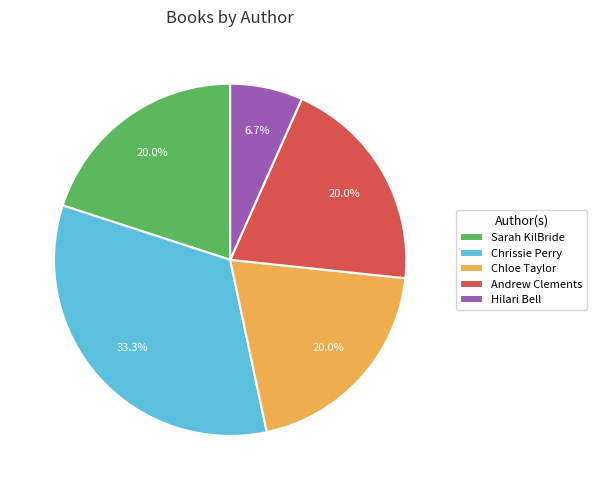

True or false: Chloe Taylor accounts for 20% of the total.

True